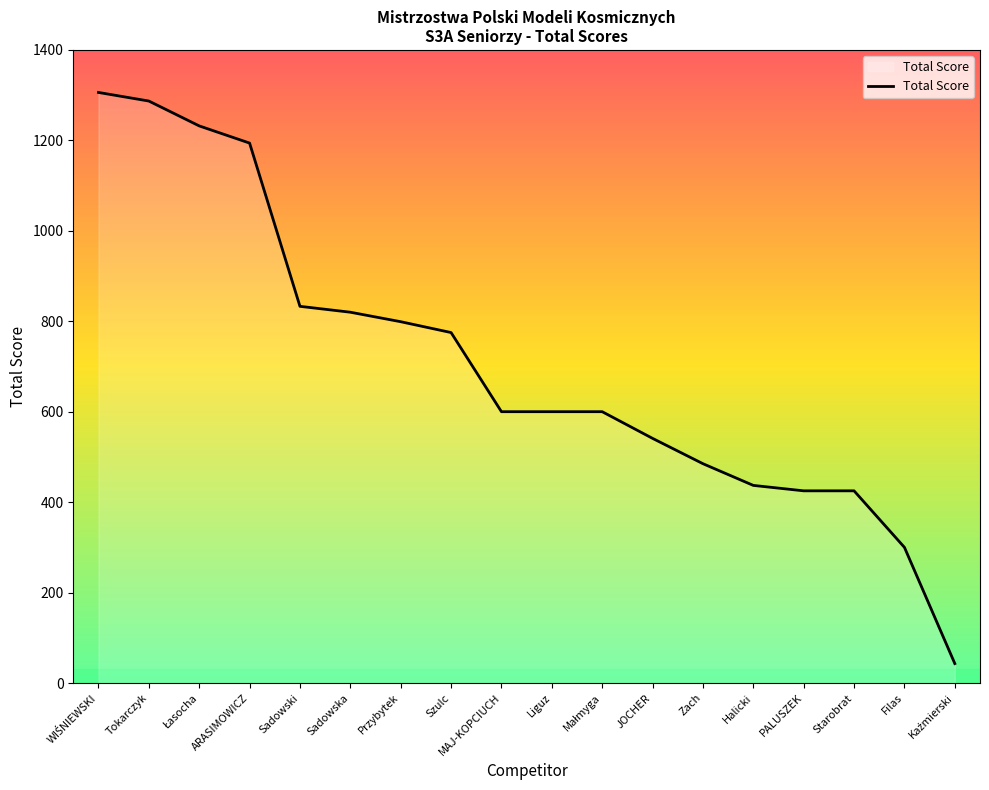

What is the maximum value shown in the chart?

1306